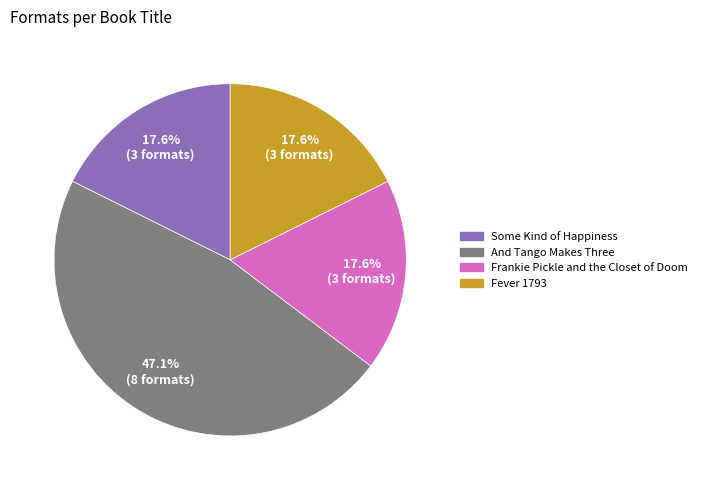

Is it true that And Tango Makes Three is 47% of the pie?

True